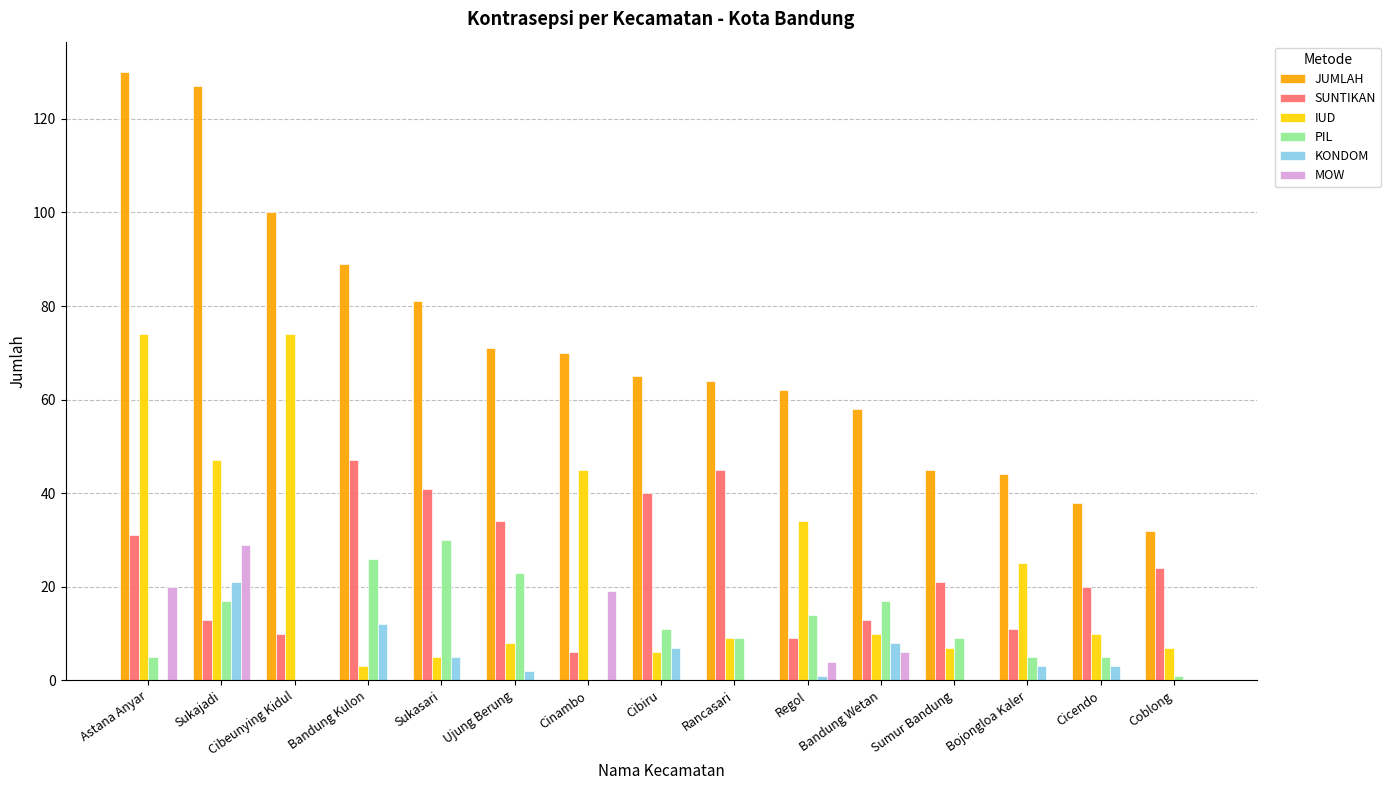

What value does the SUNTIKAN series have at Rancasari?

45